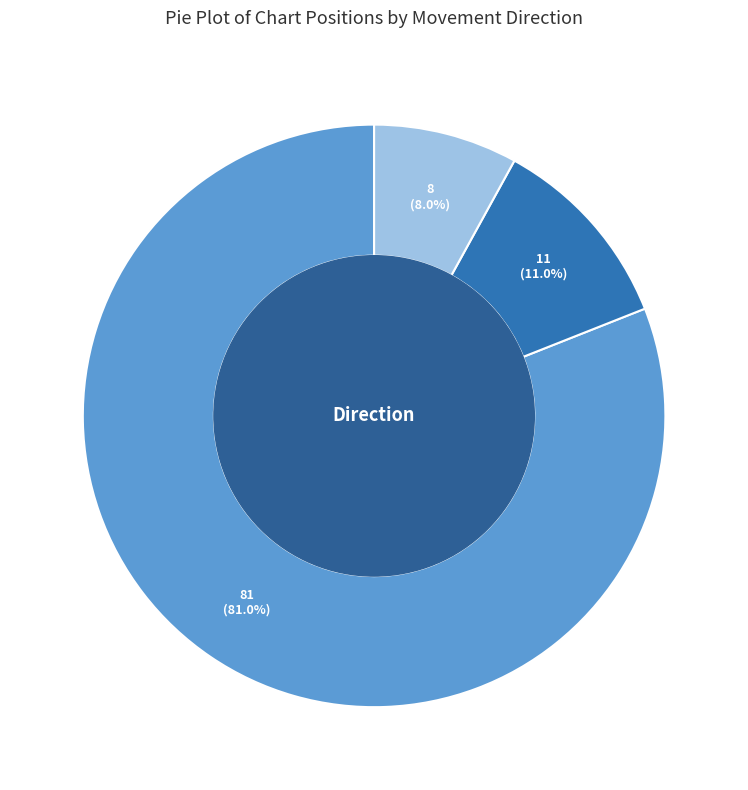

Is it true that up is 11% of the pie?

True